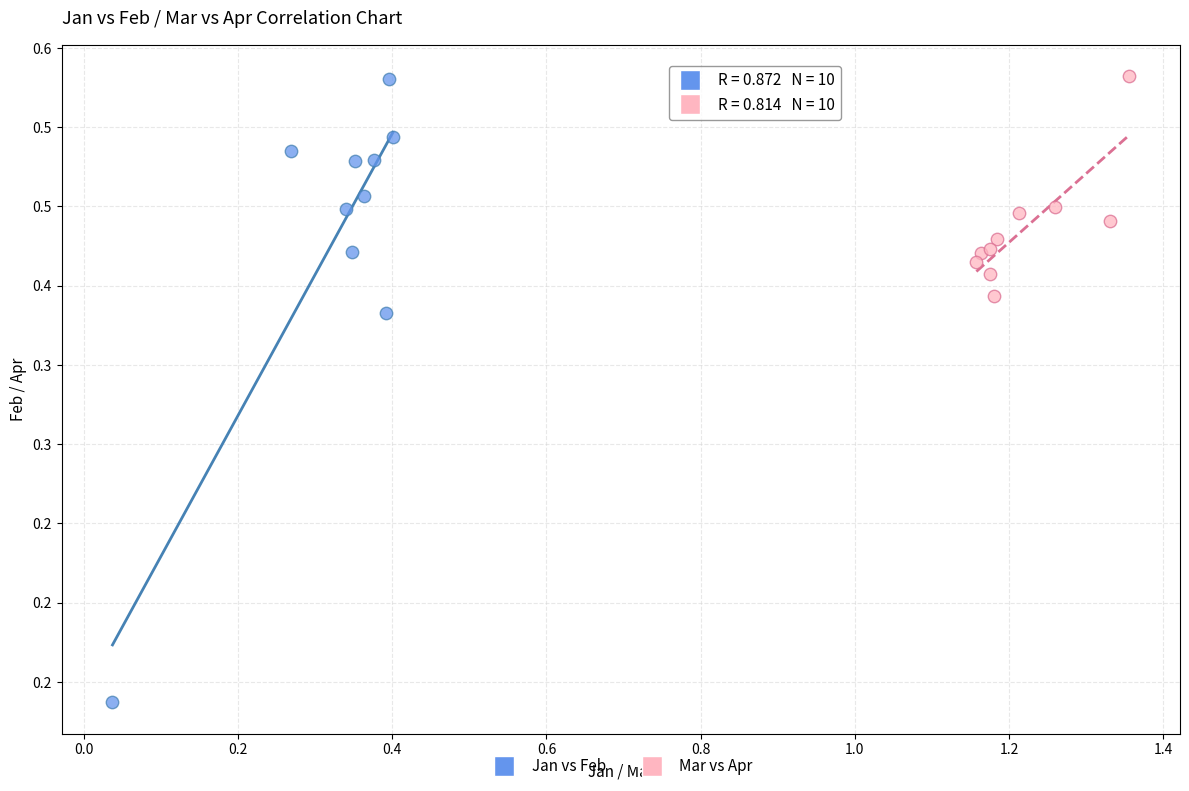

What are all the series names shown in the legend?

Jan vs Feb, Mar vs Apr